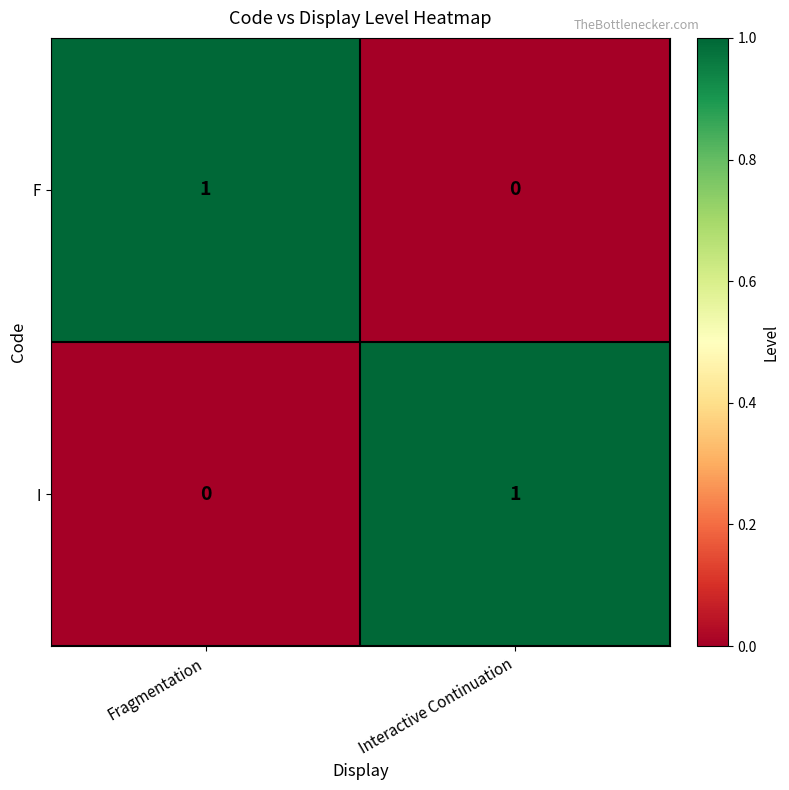

Which category has the lowest value in the I series?

Fragmentation